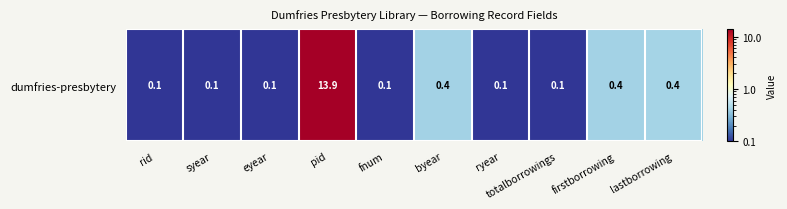

What is the average value?

1.6